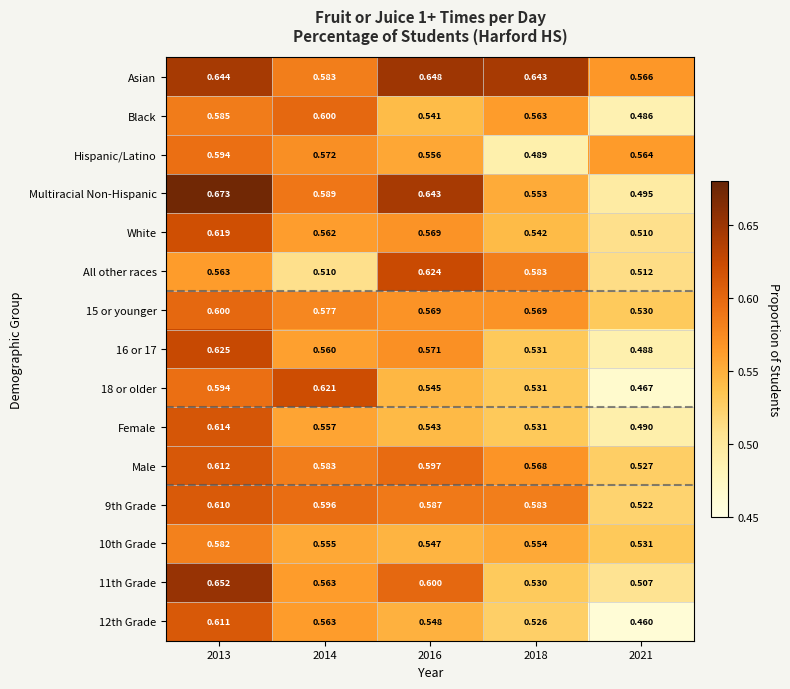

Which series has the widest spread of values?

Multiracial Non-Hispanic